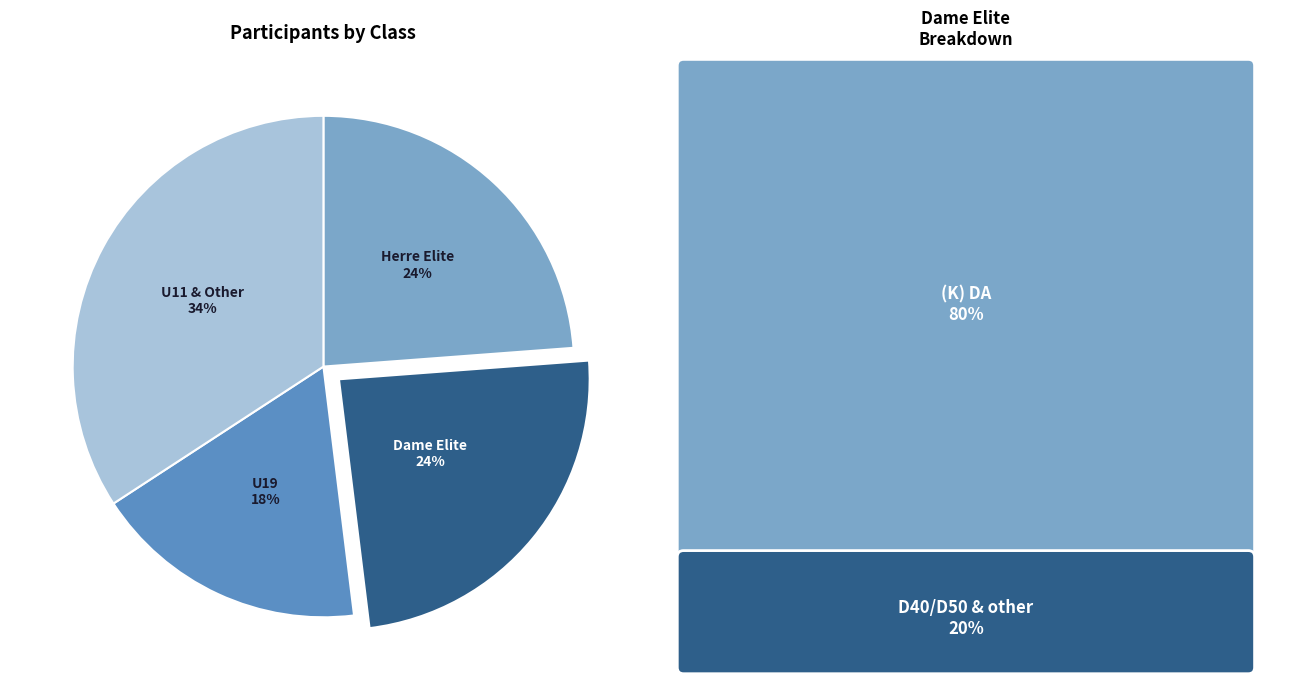

To the nearest percent, what is the average slice percentage?

25%